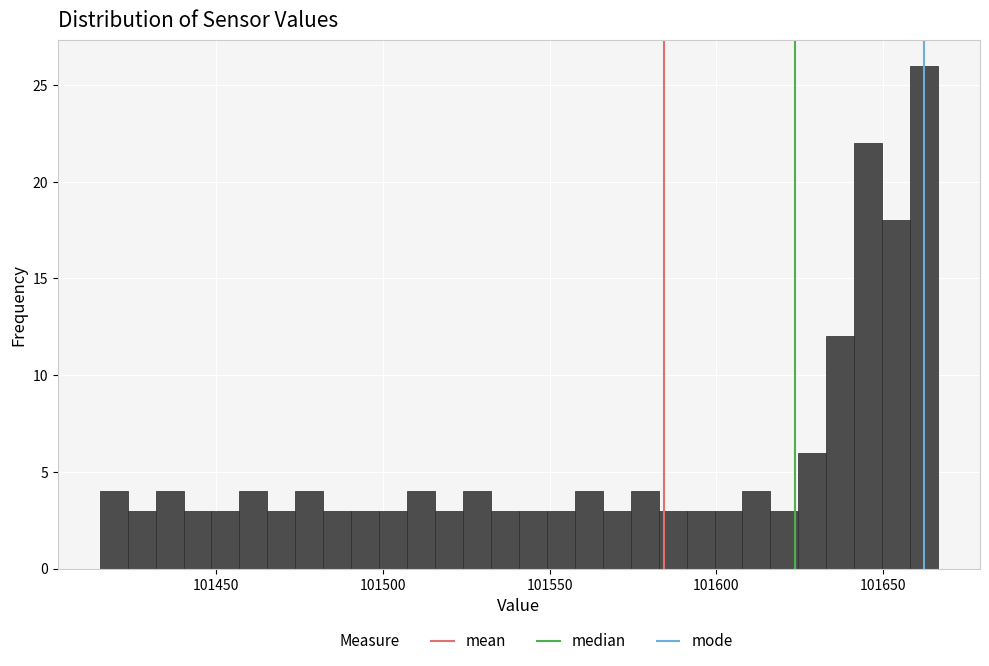

Read against the x-axis, roughly where is the centre of the tallest bar?

101660